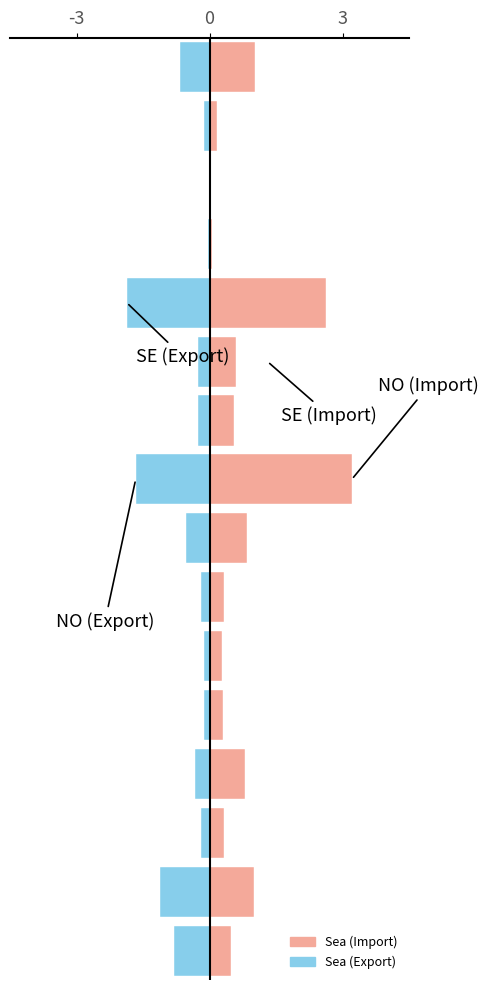

At which label does Sea (Export) reach its minimum?

11